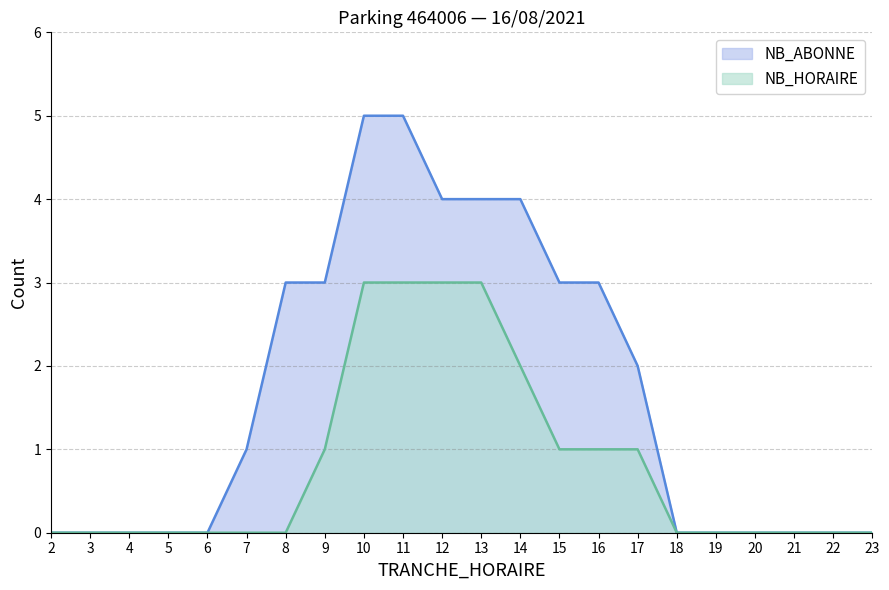

At which label is NB_HORAIRE closest to 1?

9